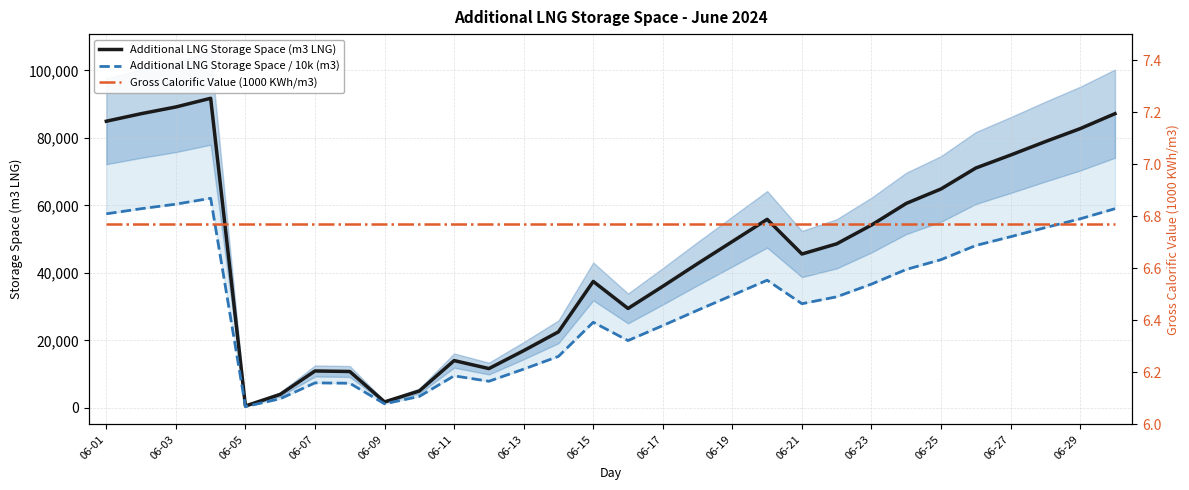

The Additional LNG Storage Space (m3 LNG) series shows 108725.0 at 27. True or false?

False